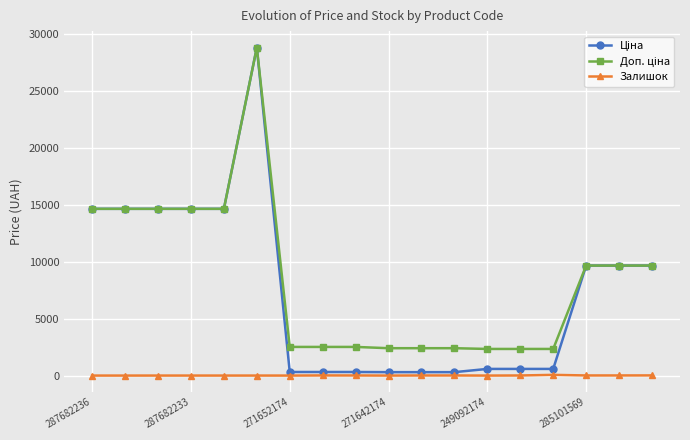

How many data points does each series have?

18